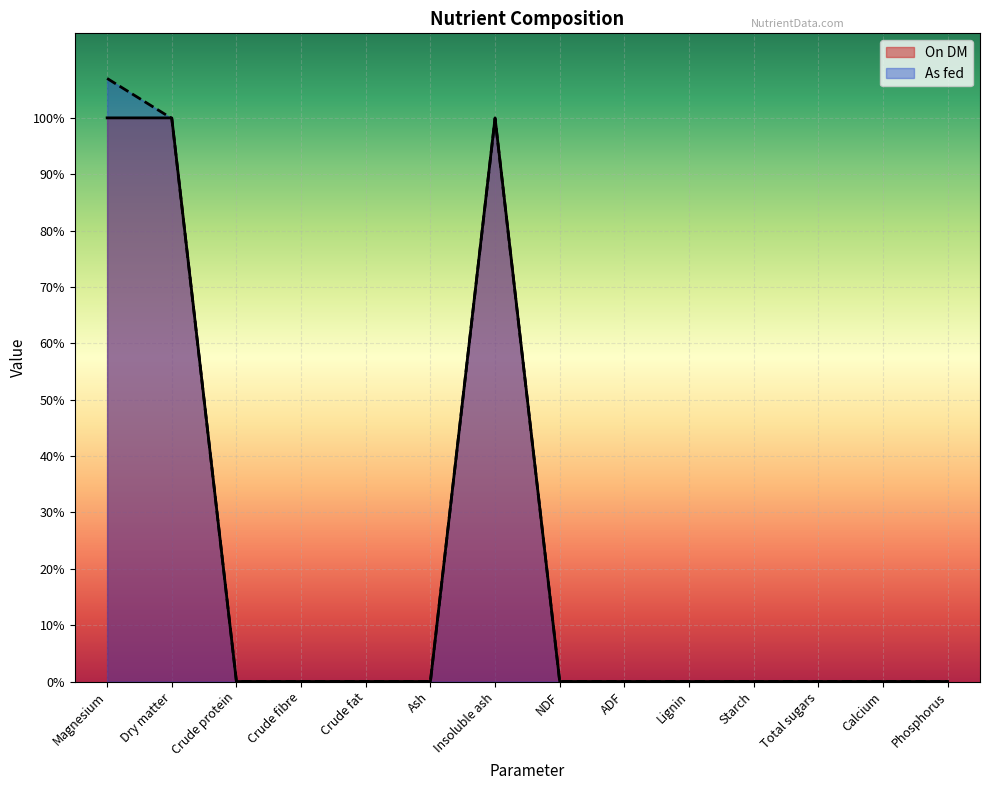

At how many categories does at least one series exceed 72?

3